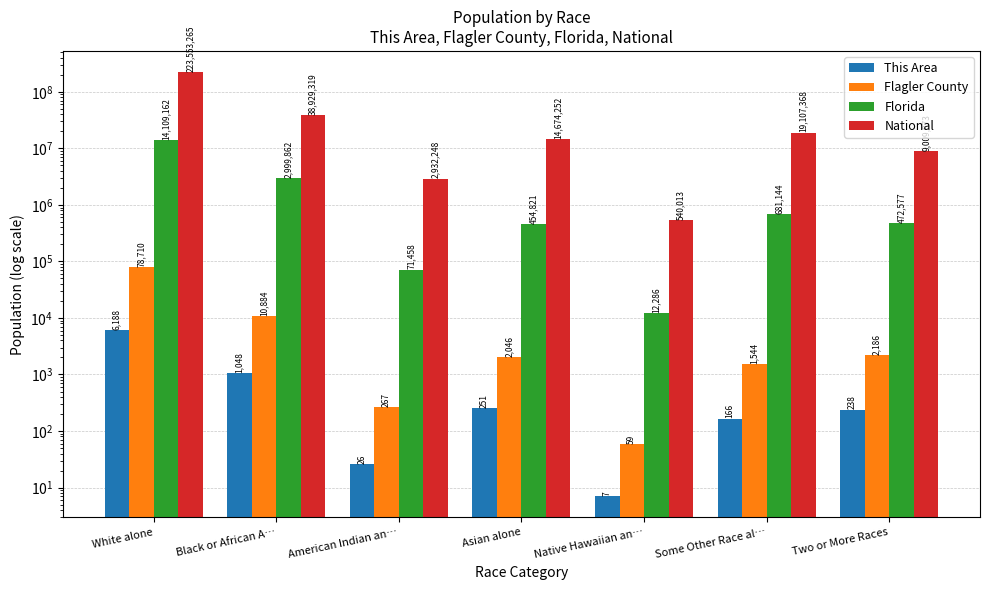

Reading left to right, transcribe all the data shown in this chart.

This Area: White alone=6188	Black or African A…=1048	American Indian an…=26	Asian alone=251	Native Hawaiian an…=7	Some Other Race al…=166	Two or More Races=238
Flagler County: White alone=78710	Black or African A…=10884	American Indian an…=267	Asian alone=2046	Native Hawaiian an…=59	Some Other Race al…=1544	Two or More Races=2186
Florida: White alone=14109162	Black or African A…=2999862	American Indian an…=71458	Asian alone=454821	Native Hawaiian an…=12286	Some Other Race al…=681144	Two or More Races=472577
National: White alone=223553265	Black or African A…=38929319	American Indian an…=2932248	Asian alone=14674252	Native Hawaiian an…=540013	Some Other Race al…=19107368	Two or More Races=9009073